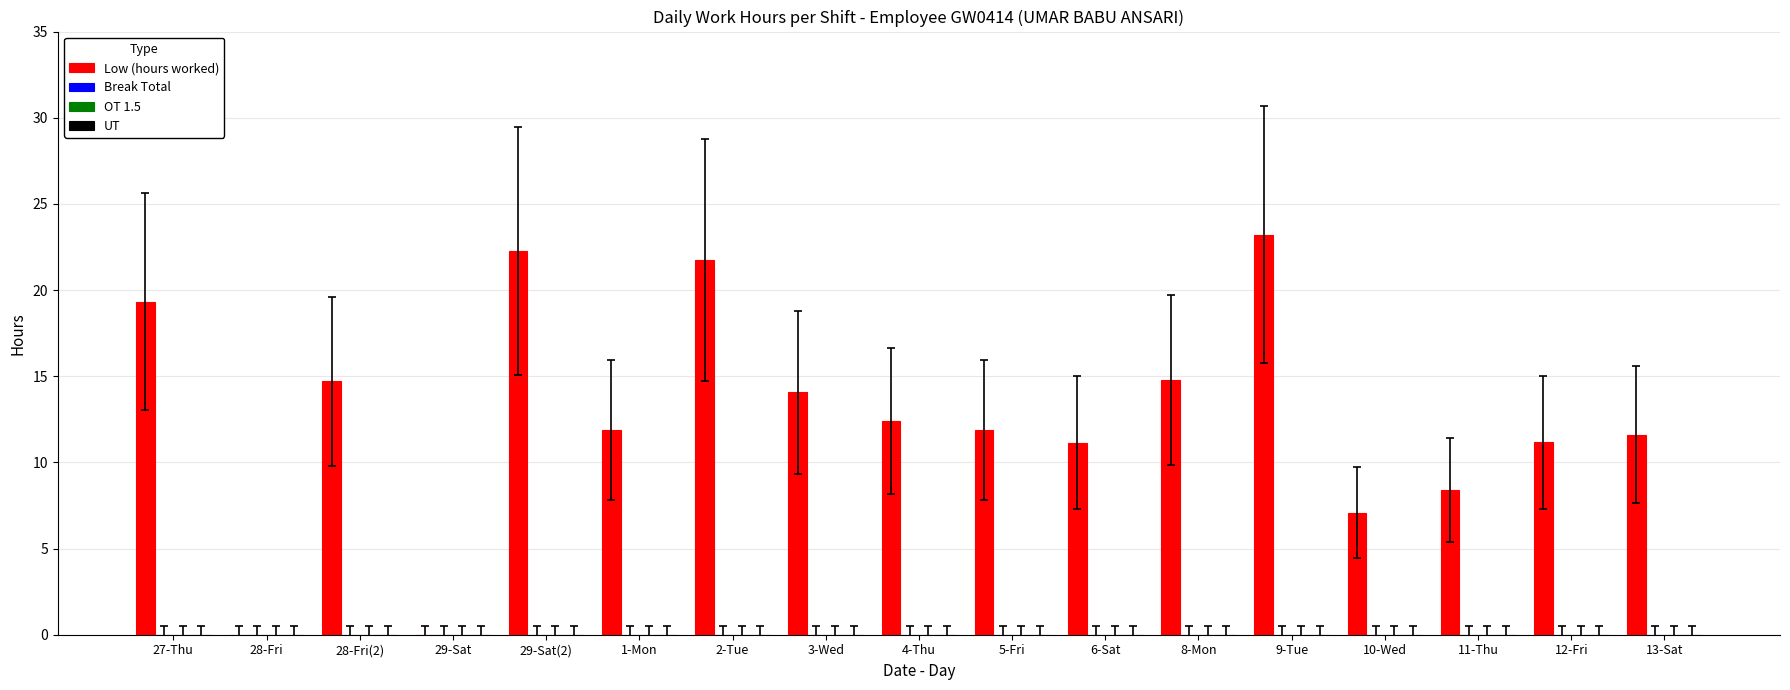

What is the sum of all values?

215.7